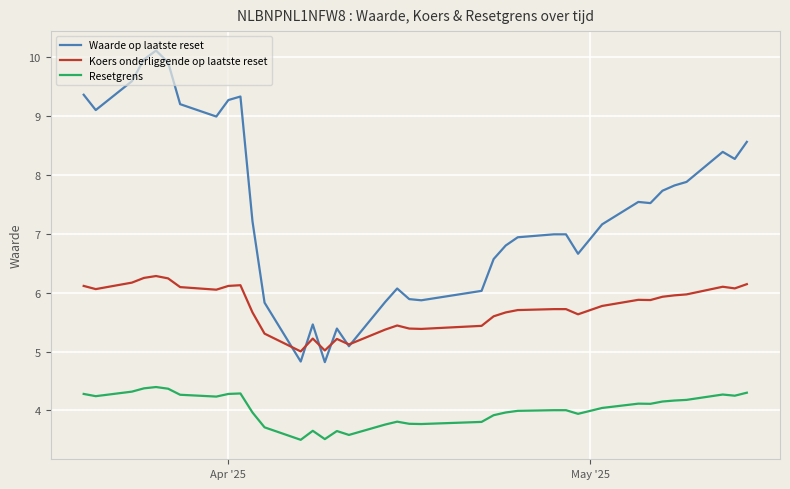

List the series in order of their peak value, highest first.

Waarde op laatste reset, Koers onderliggende op laatste reset, Resetgrens